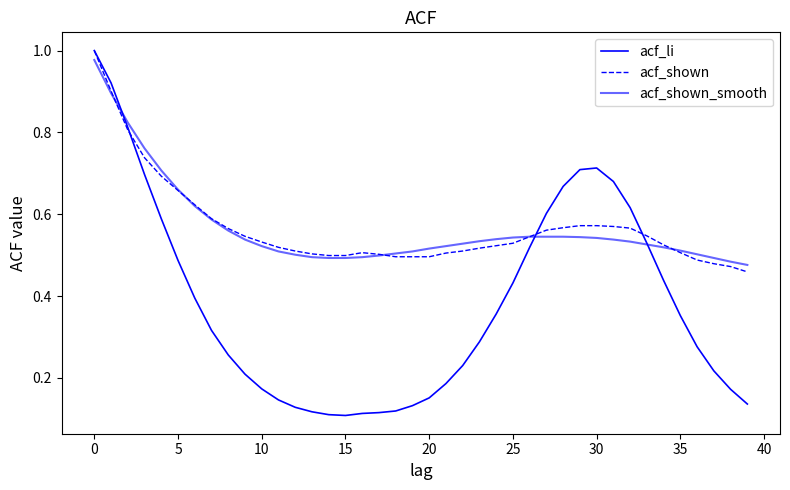

How many lines are shown in the chart?

3